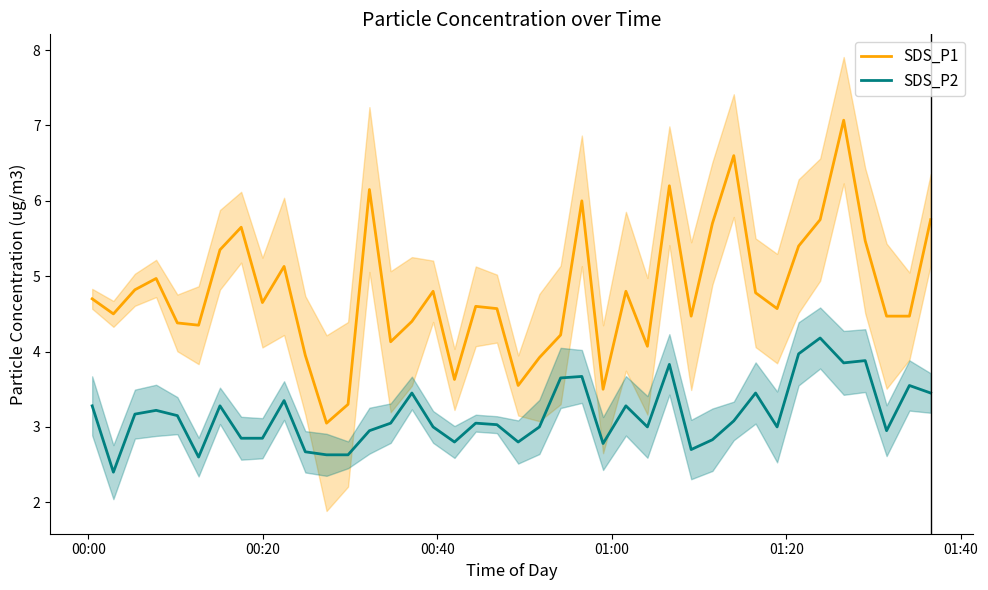

Is this an area chart (filled region under the line)?

No